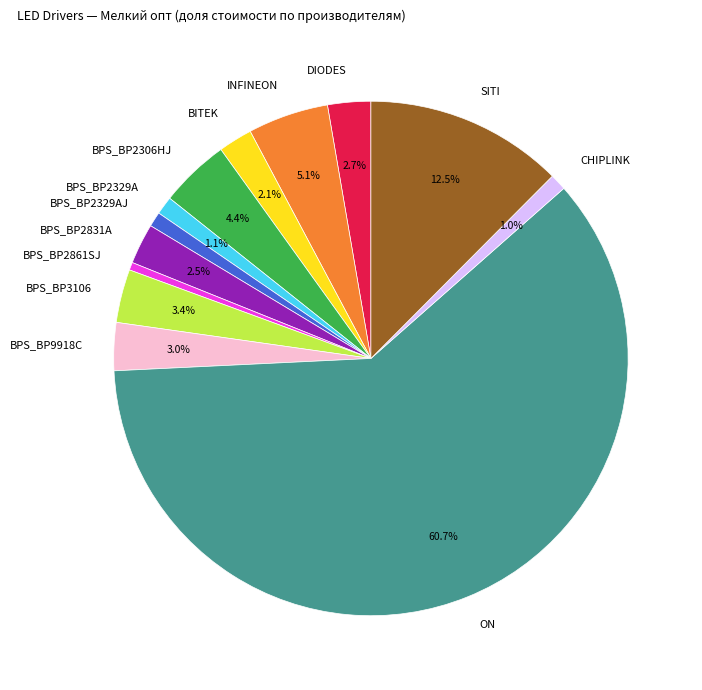

What percentage is the ON slice, to the nearest percent?

61%